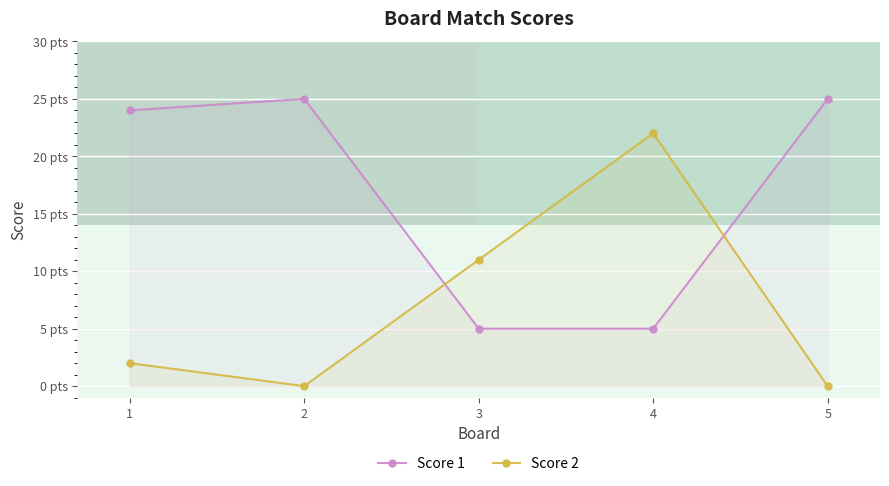

What value does the Score 2 series have at 3?

11